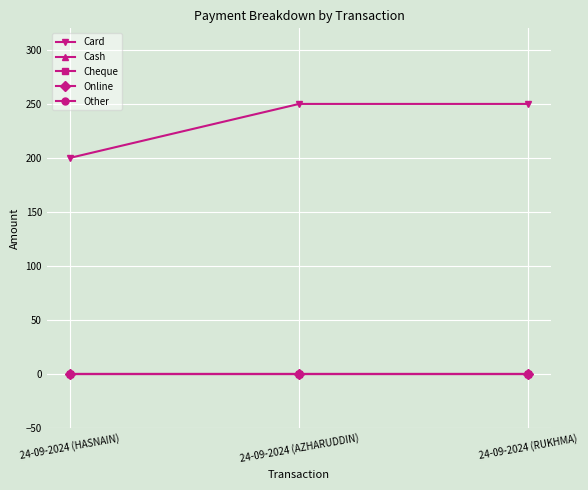

Reading right to left, what are all the values shown in this chart?

Card: 250	250	200
Cash: 0	0	0
Cheque: 0	0	0
Online: 0	0	0
Other: 0	0	0